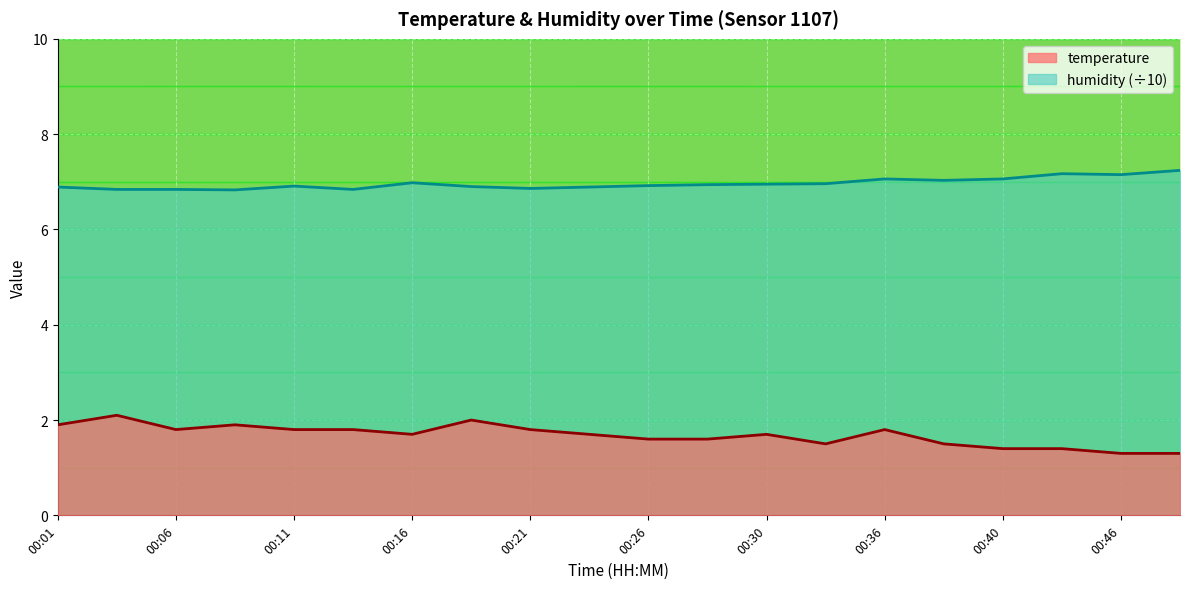

What is the average value of the temperature series?

1.7